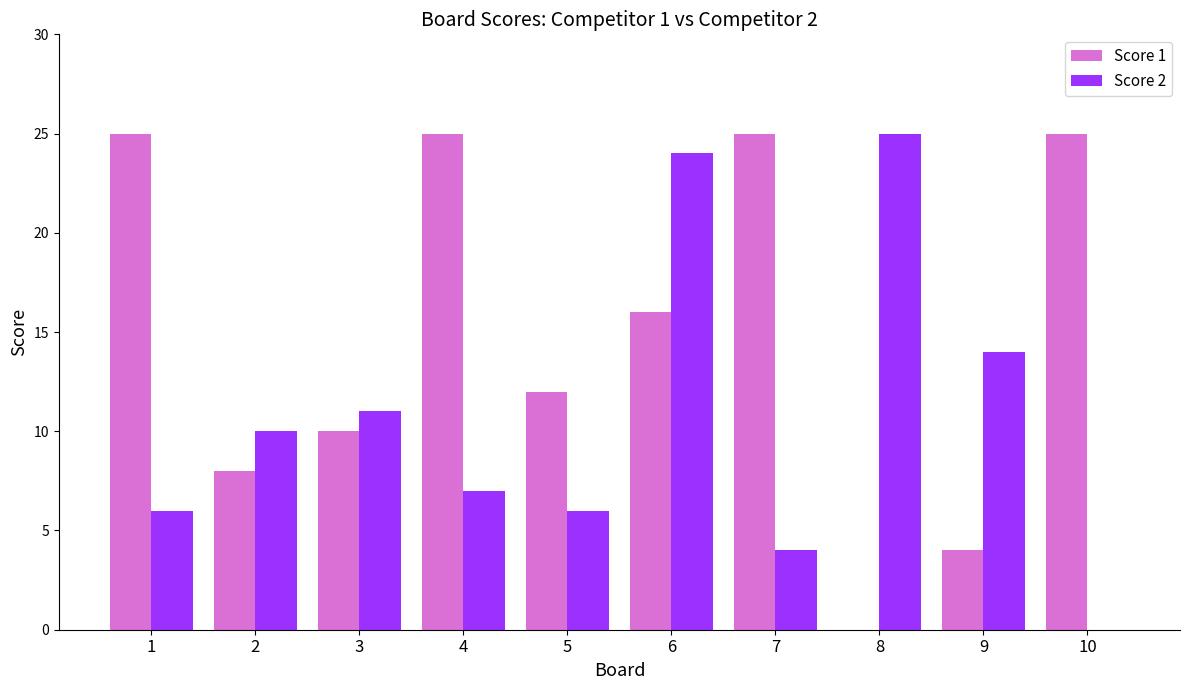

Between 4 and 10, which series saw the biggest shift?

Score 2